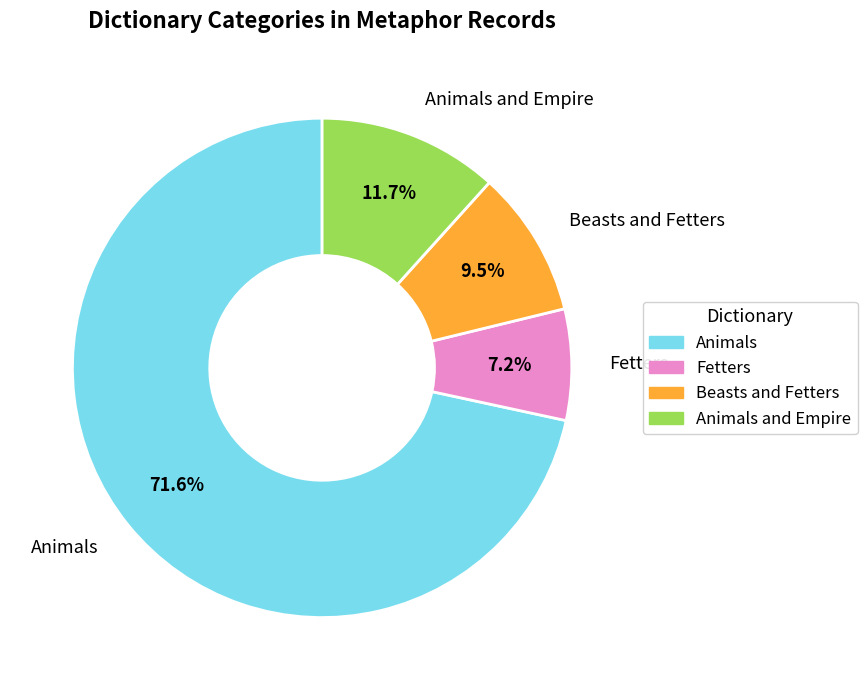

Does any single category account for the majority?

Yes